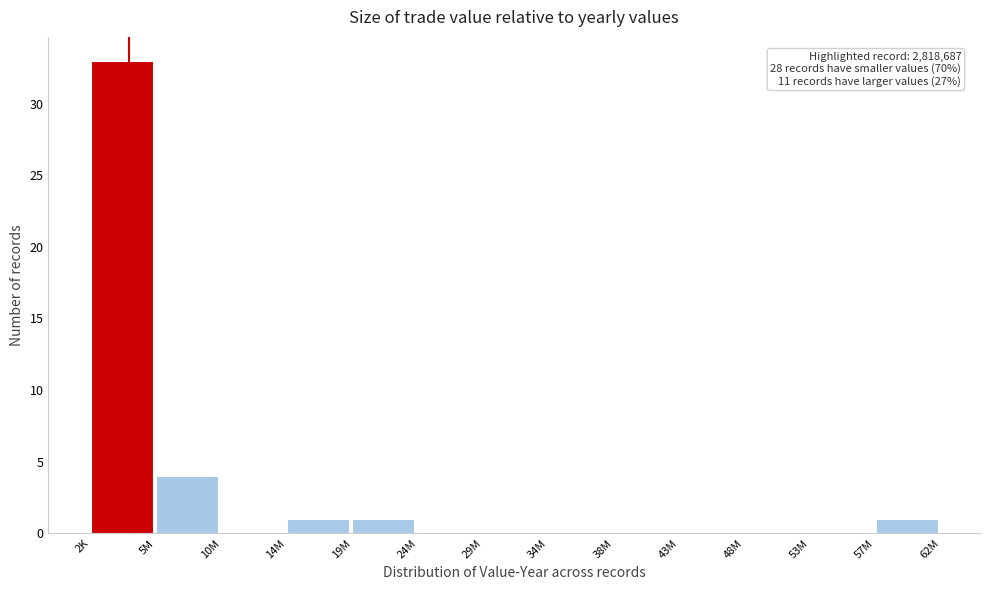

Reading left to right, what are all the values shown in this chart?

2K=33	5M=4	10M=0	14M=1	19M=1	24M=0	29M=0	34M=0	38M=0	43M=0	48M=0	53M=0	57M=1